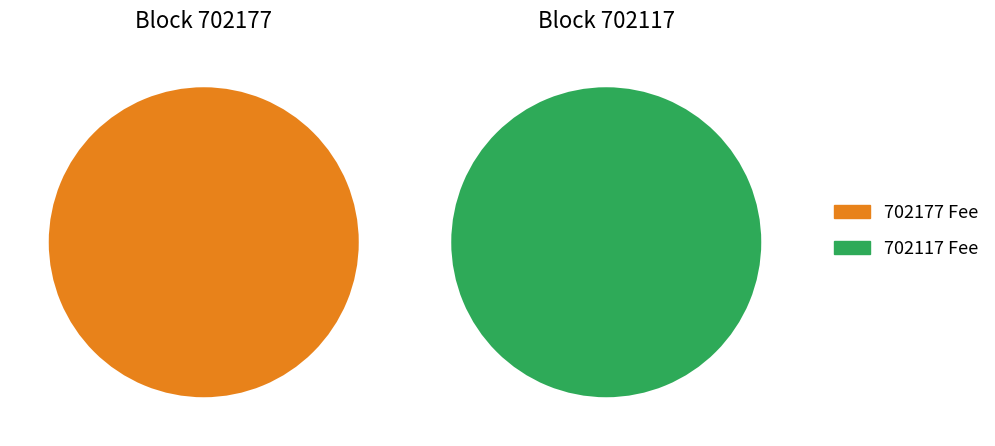

What is the majority slice?

702177